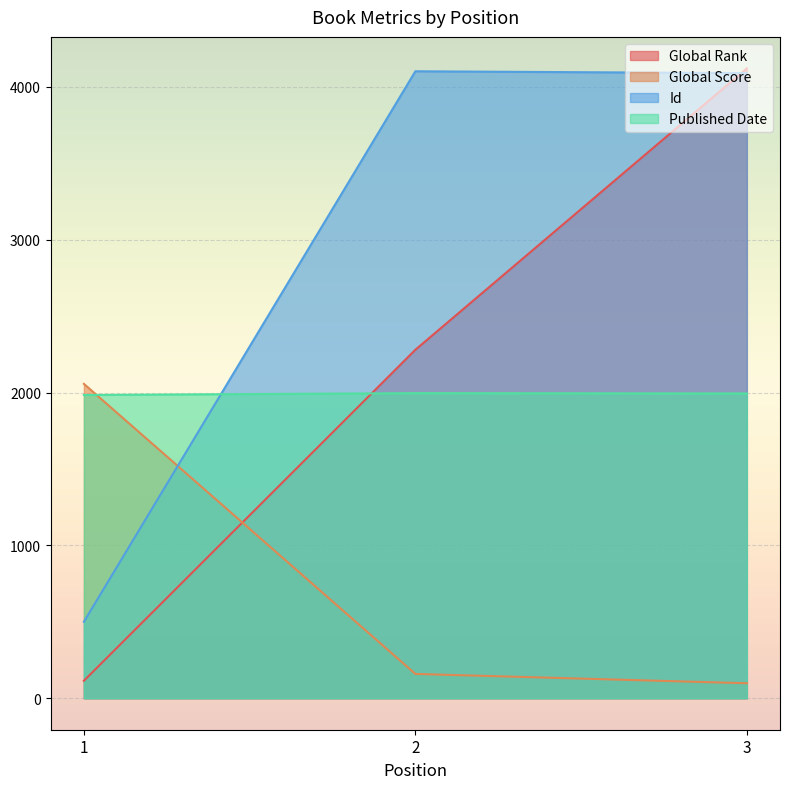

Read the Id value at 1, to the nearest 100.

500